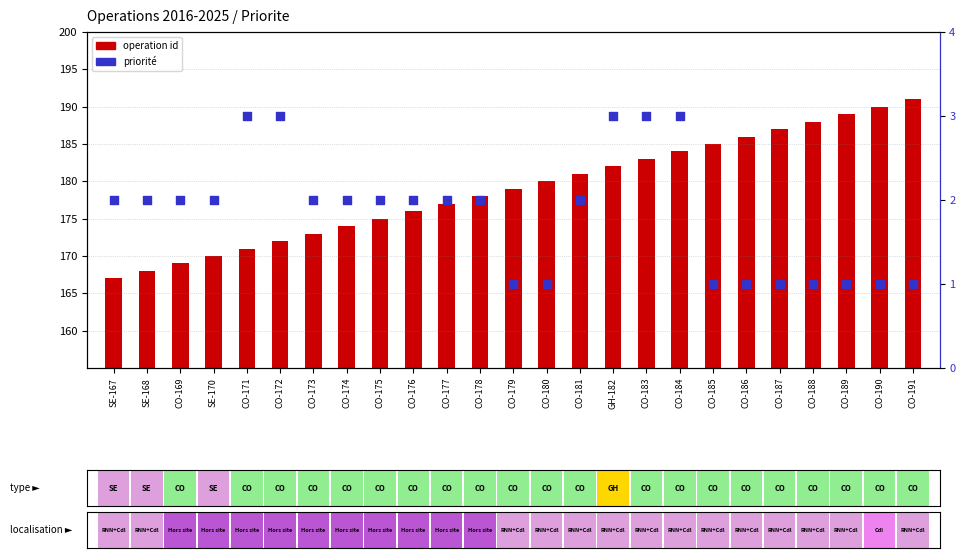

What is the total value across all series at CO-186?

187